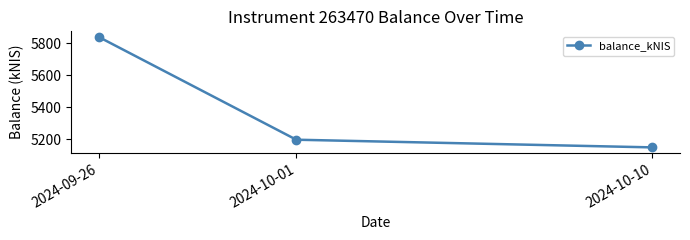

How many series are shown in this chart?

1